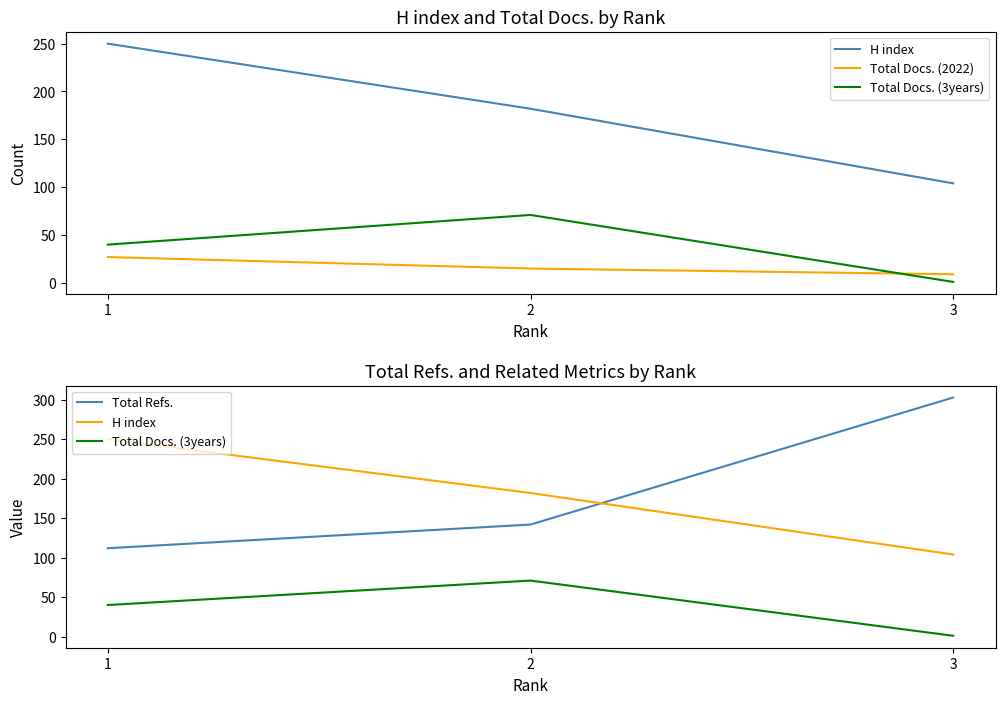

Reading left to right, extract all data points from this chart.

H index: 1=250	2=182	3=104
Total Docs. (2022): 1=27	2=15	3=9
Total Docs. (3years): 1=40	2=71	3=1
Total Refs.: 1=112	2=142	3=303